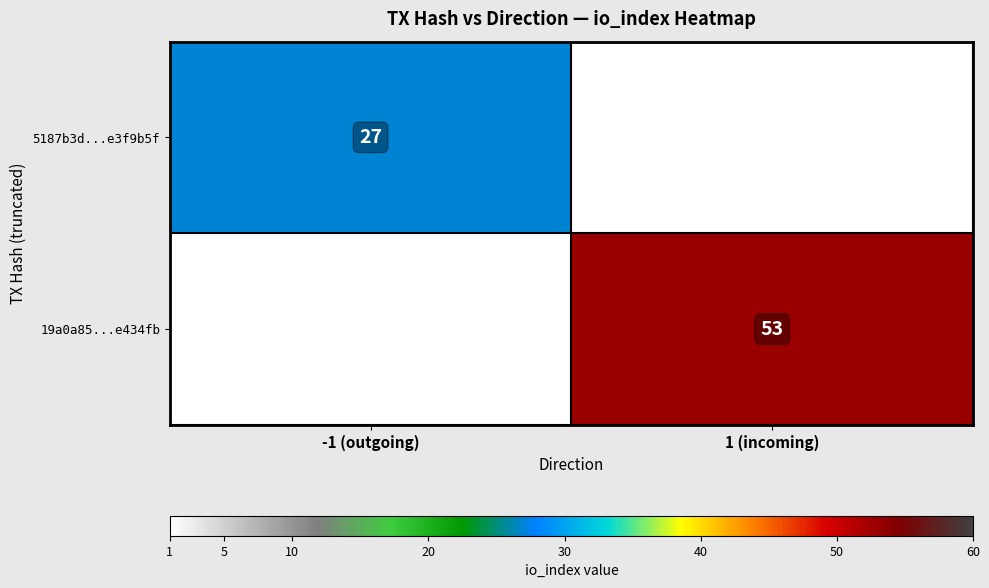

What is the greatest value displayed?

53